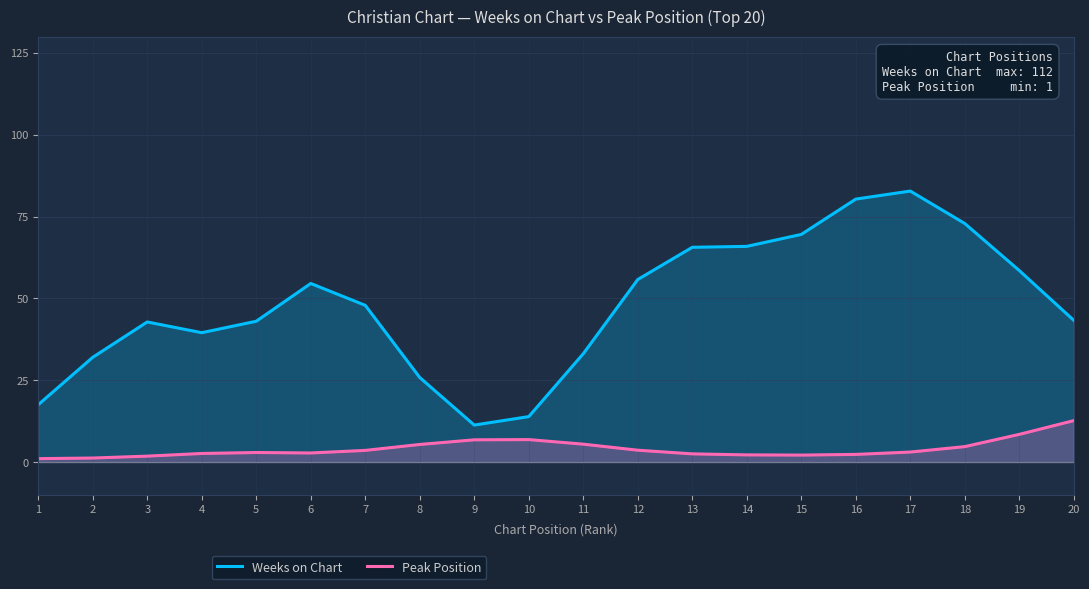

At how many categories does at least one series exceed 11?

20